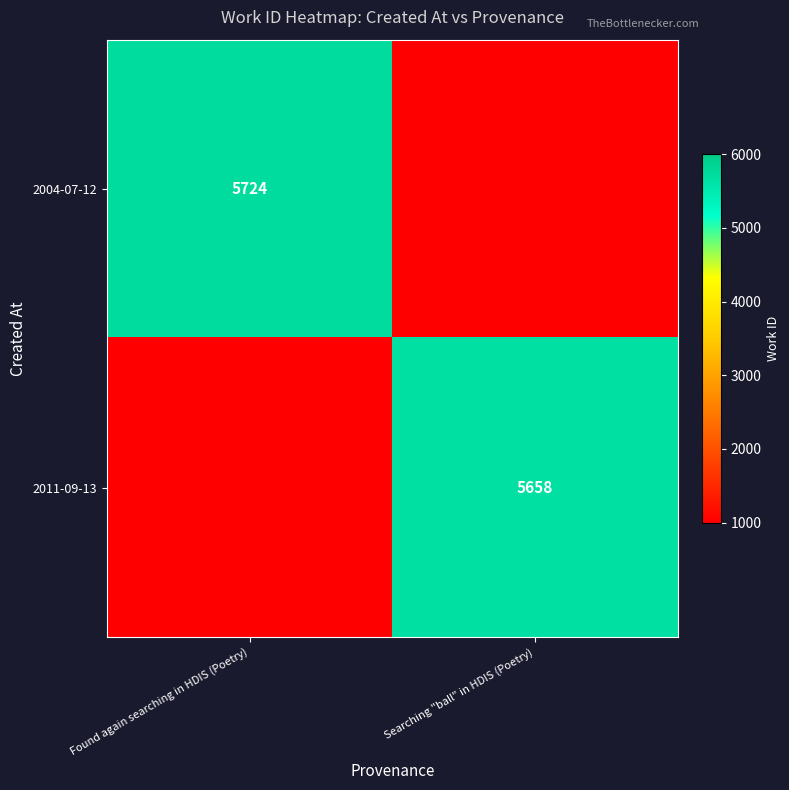

The 2004-07-12 series shows 5724 at Found again searching in HDIS (Poetry). True or false?

True